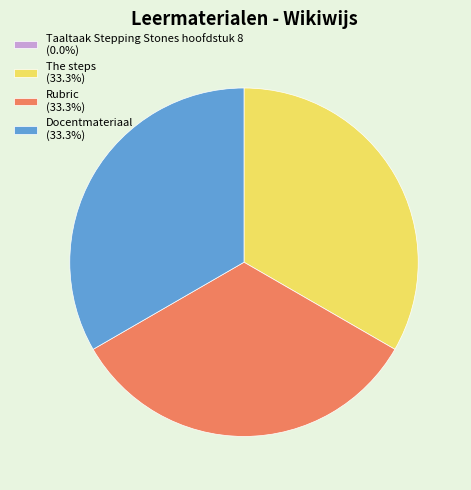

Approximately how many times larger is the value at Rubric (33.3%) compared to The steps (33.3%)?

1.0